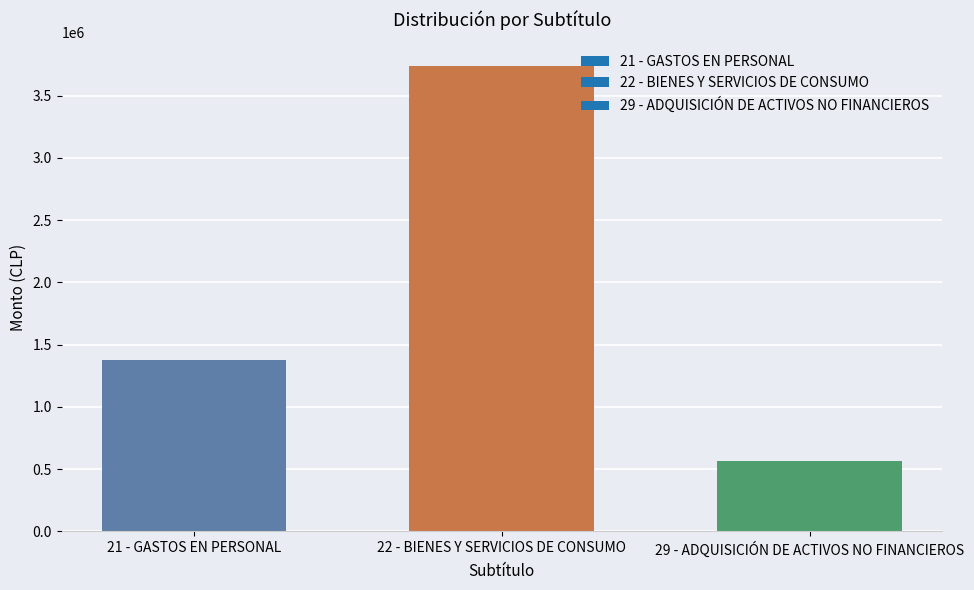

Reading right to left, transcribe all the data shown in this chart.

29 - ADQUISICIÓN DE ACTIVOS NO FINANCIEROS=562375	22 - BIENES Y SERVICIOS DE CONSUMO=3739030	21 - GASTOS EN PERSONAL=1374781